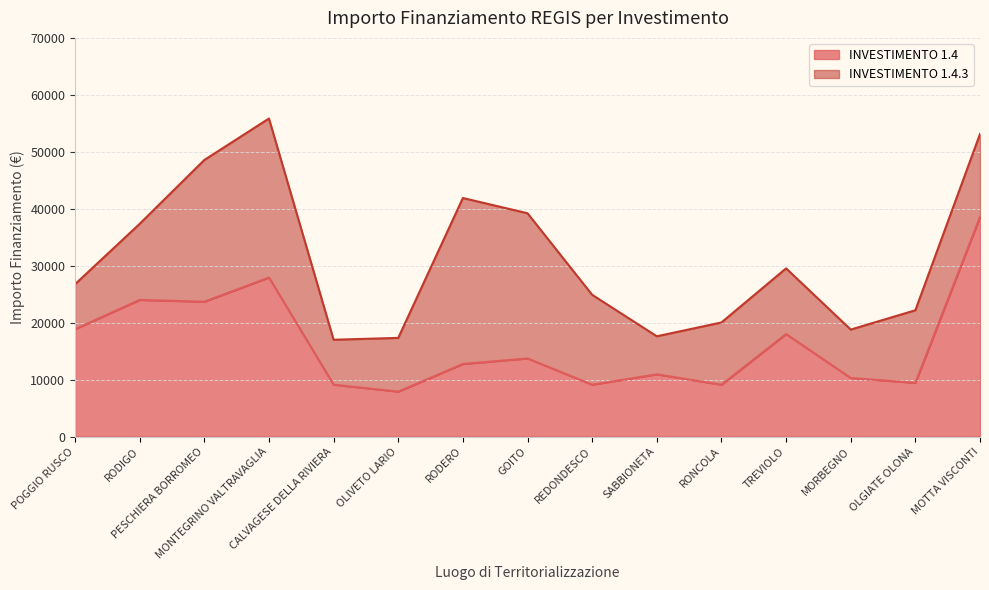

What is the difference between the maximum and second lowest values?

29460